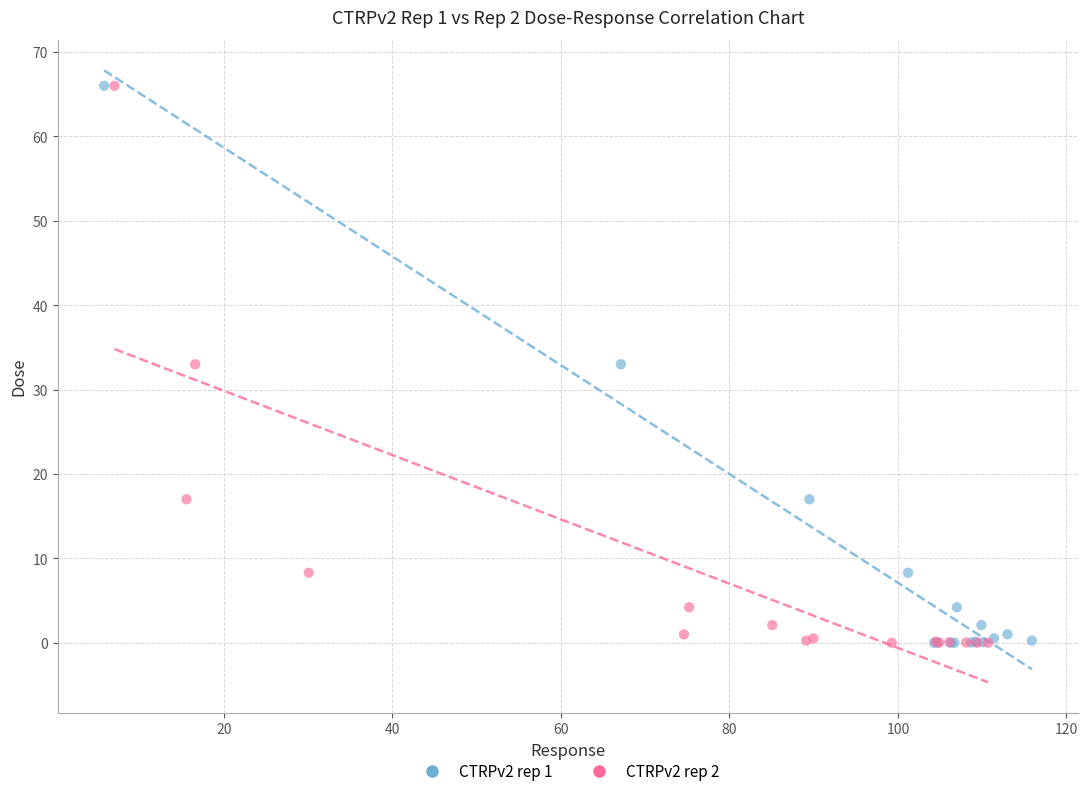

What are all the series names shown in the legend?

CTRPv2 rep 1, CTRPv2 rep 2